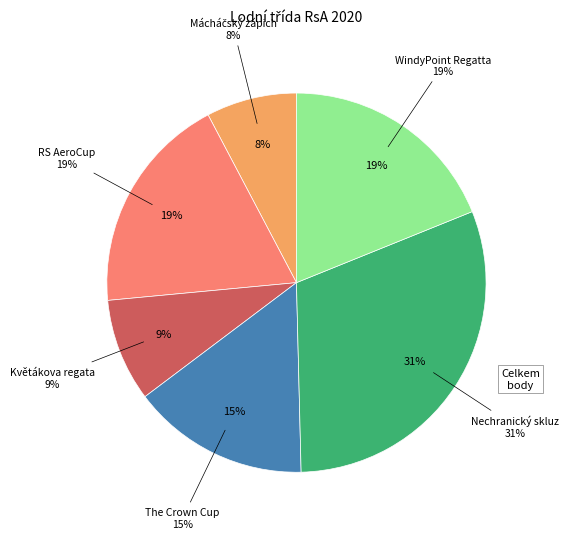

The WindyPoint Regatta slice represents 19% of the pie. True or false?

True